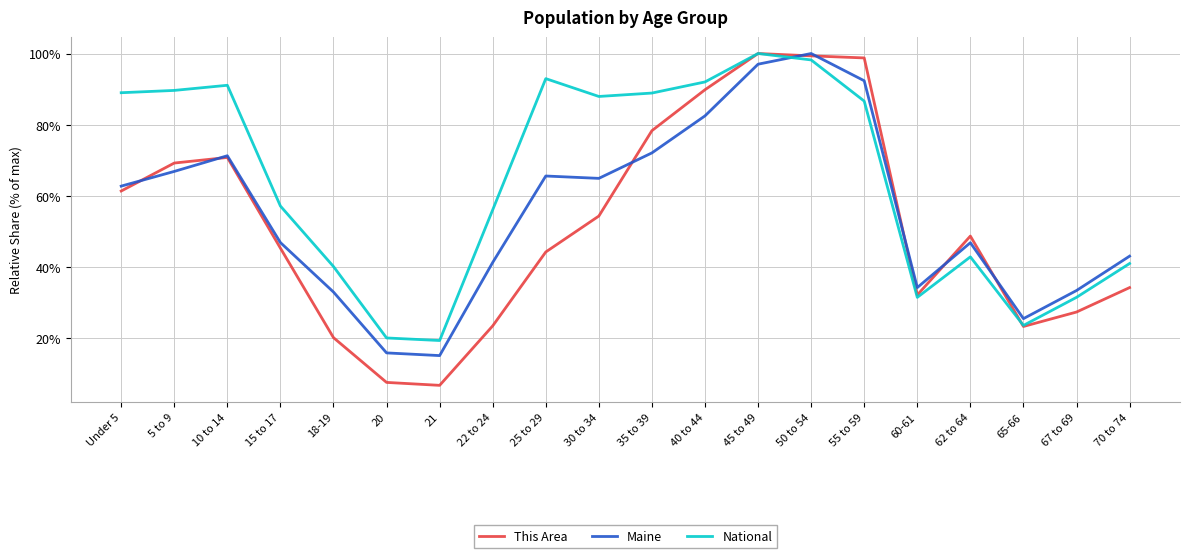

Which series has the widest spread of values?

This Area